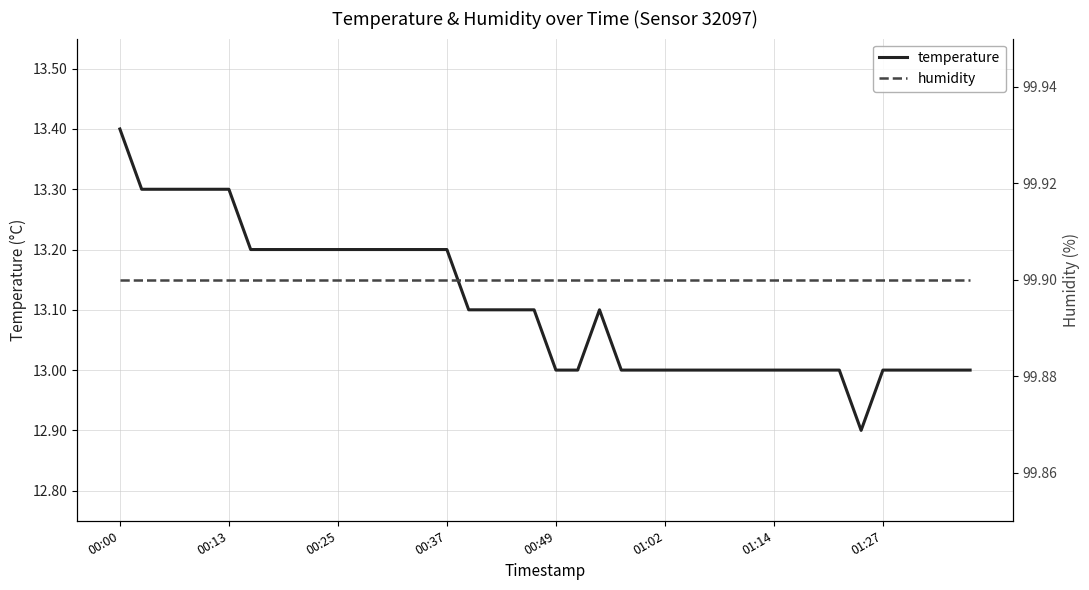

How many temperature values are between 13 and 14?

39